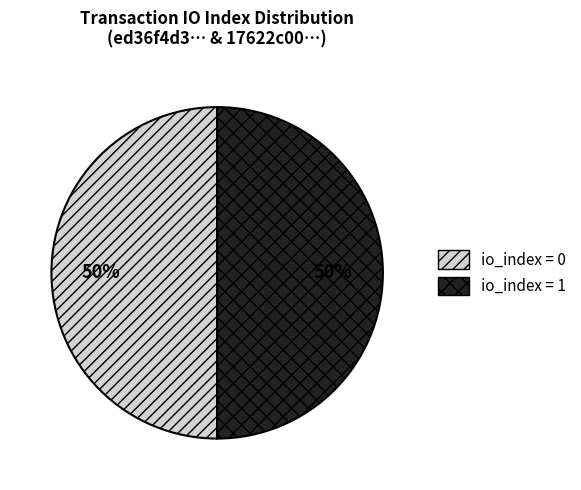

To the nearest percent, what is the average slice percentage?

50%